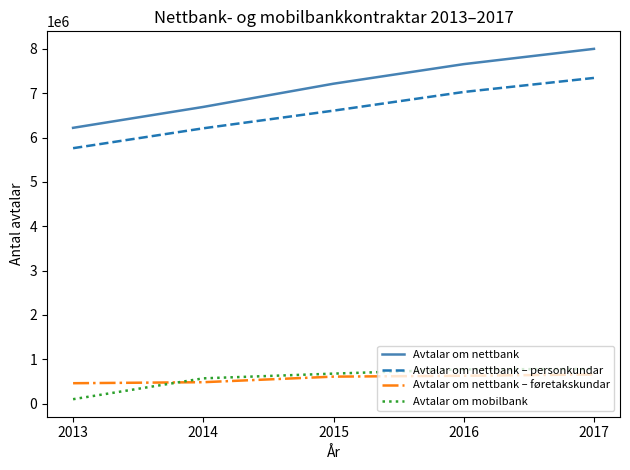

What is the sum of the Avtalar om nettbank values at 2014 and 2013?

12908780